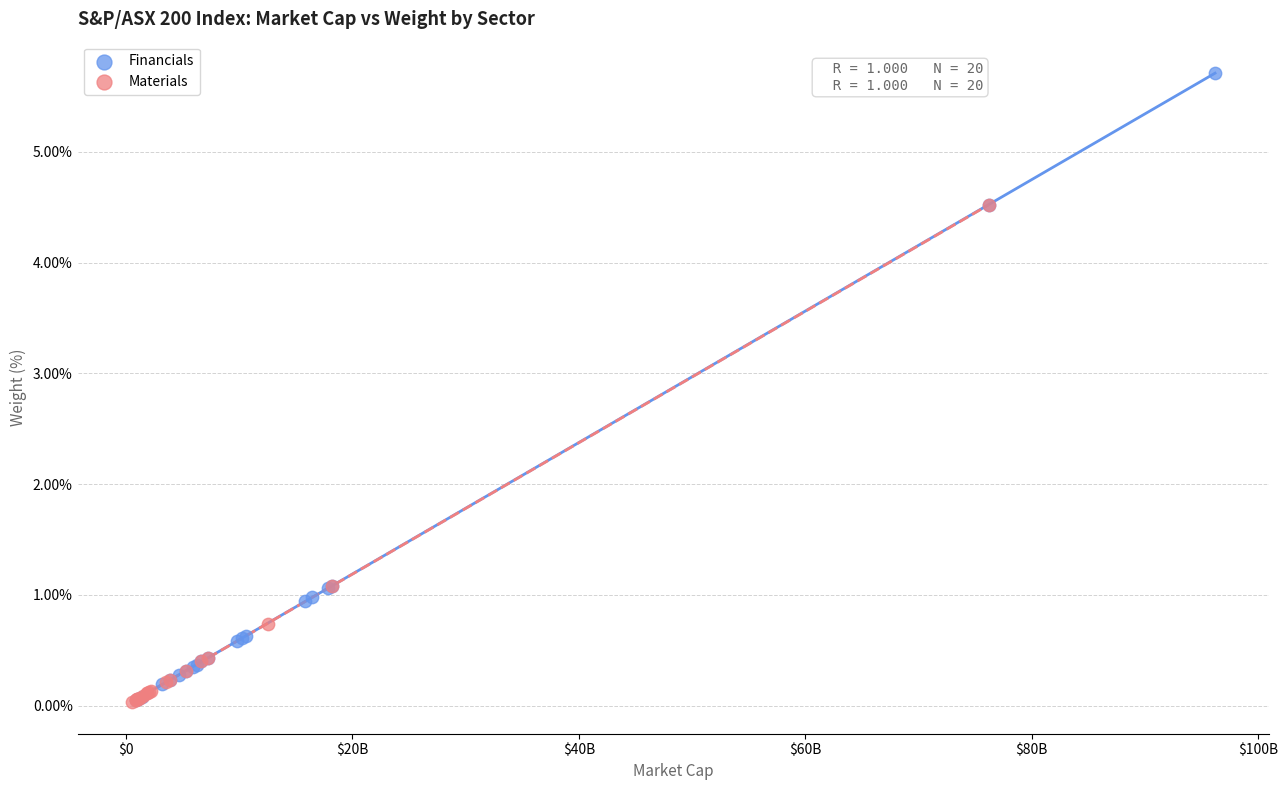

Which series has the largest Y range (max minus min)?

Financials